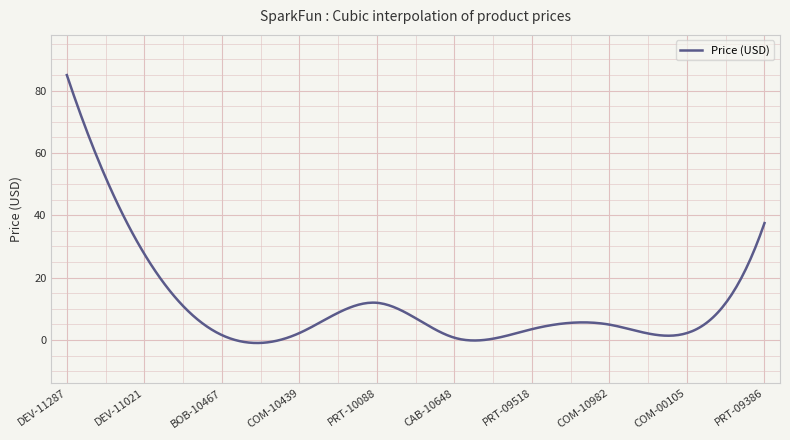

What is the difference between the maximum and minimum values?

85.9